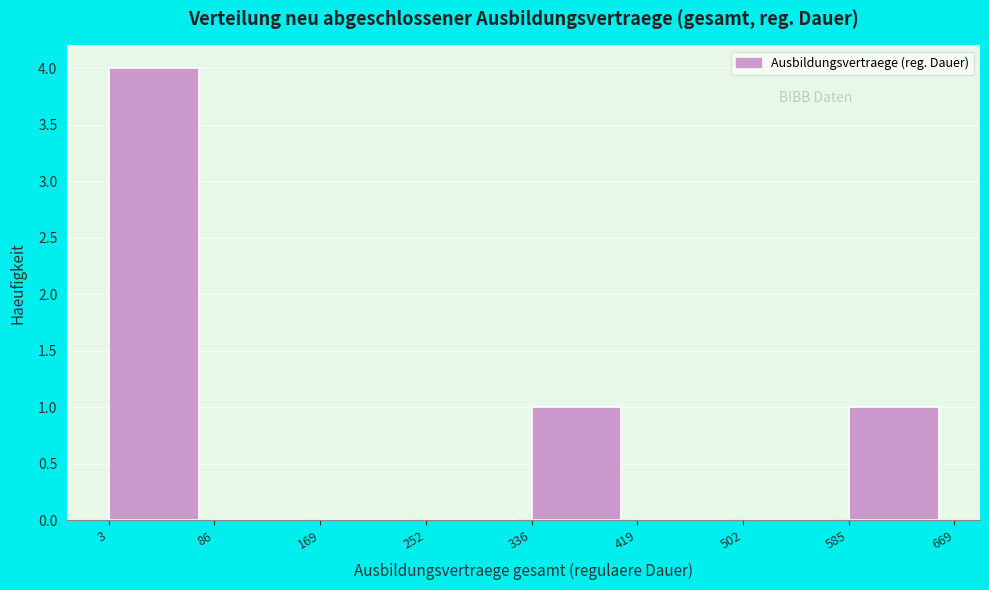

Over which range of the x-axis is the bar tallest?

3 to 86